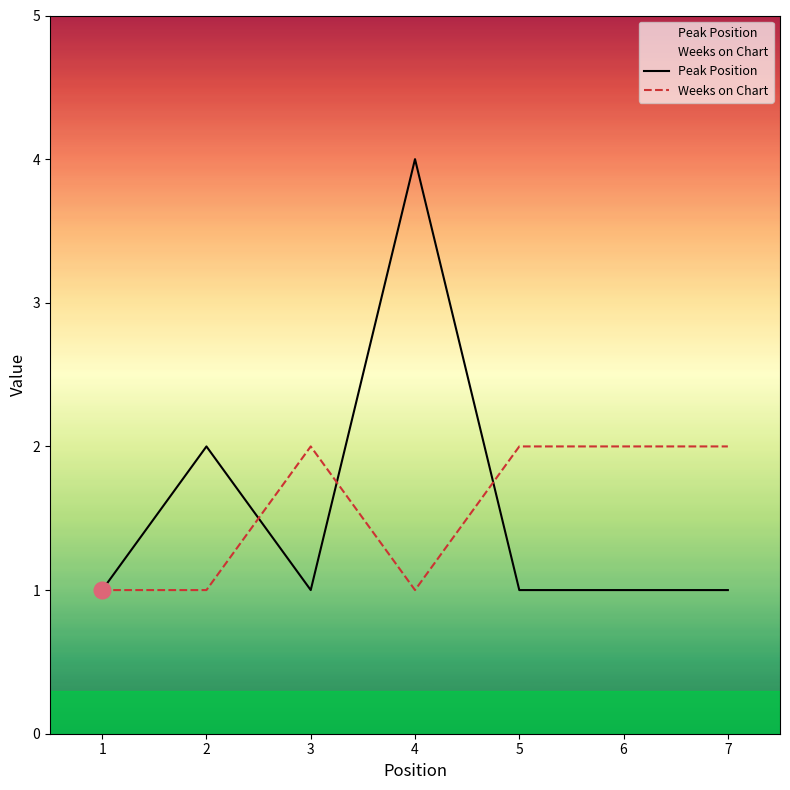

Between 3 and 7, which series saw the biggest shift?

Peak Position